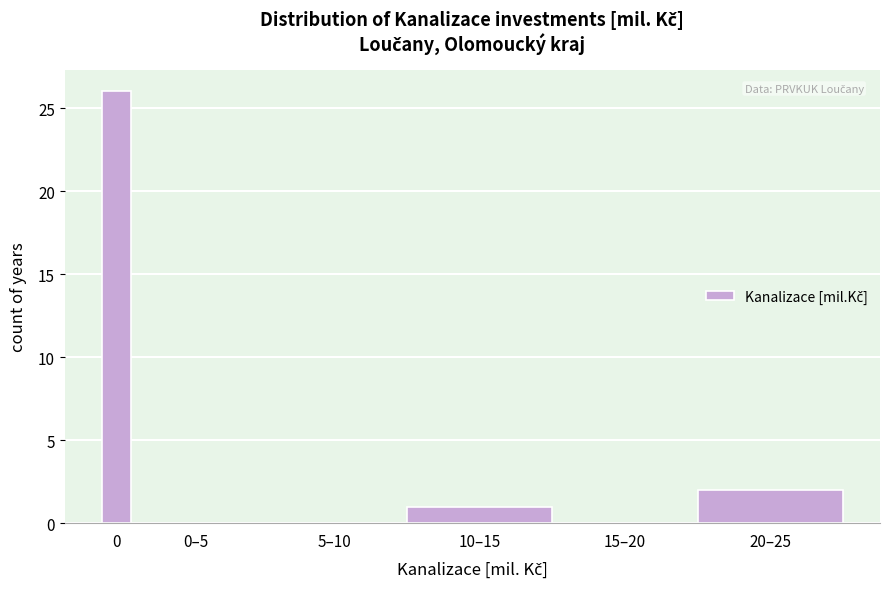

Reading left to right, transcribe all the data shown in this chart.

0=26	0–5=0	5–10=0	10–15=1	15–20=0	20–25=2